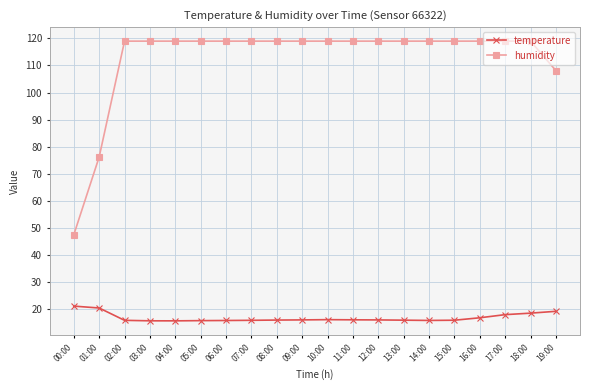

What position from the left is 08:00?

9